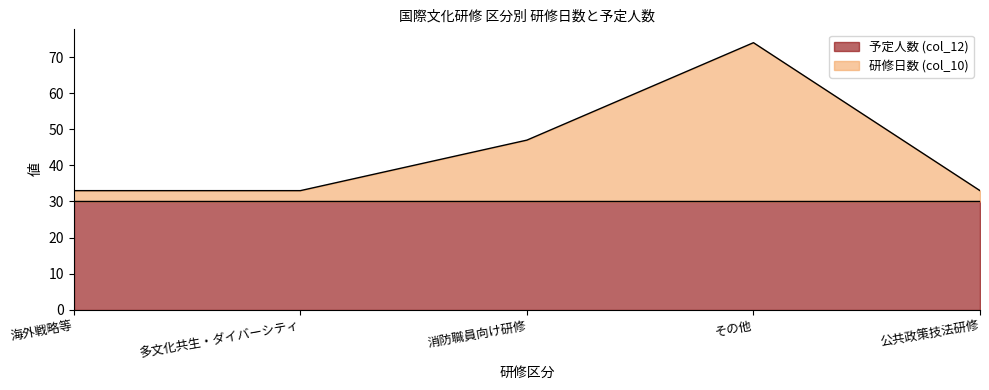

What is the label of the 1st point from the right?

公共政策技法研修